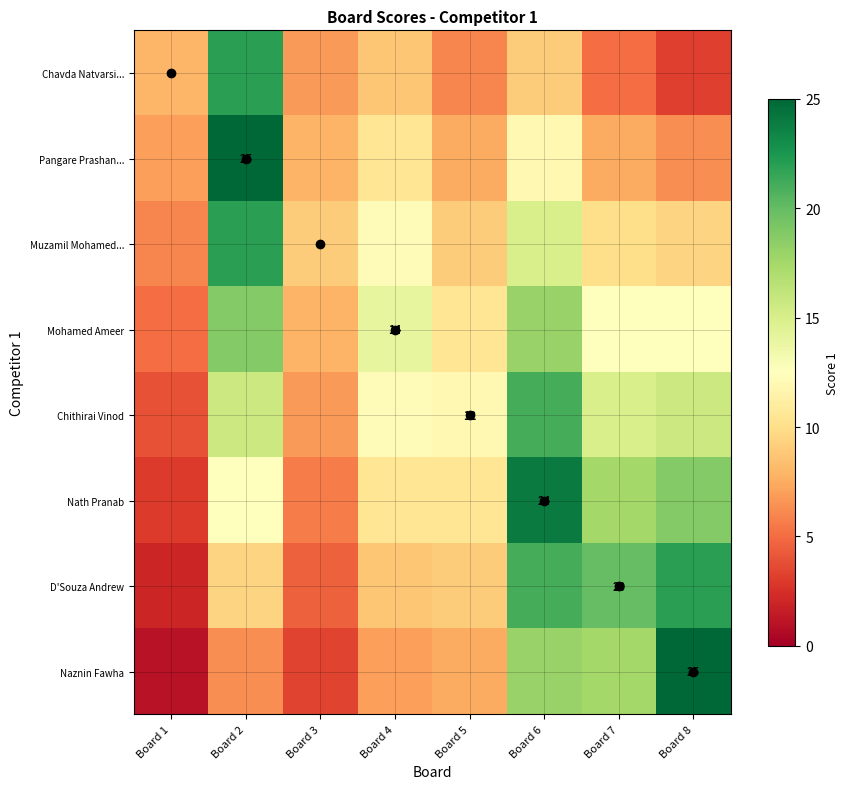

What is the smallest value displayed?

1.0